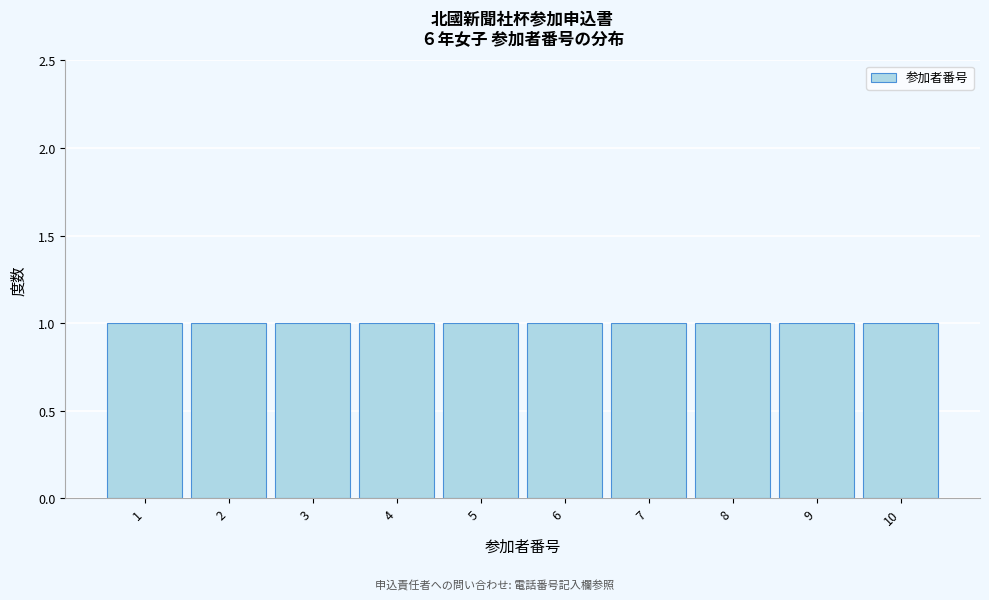

Reading left to right, transcribe this chart: for each bar, give the range it covers on the x-axis and its height. The values are not printed on the chart, so give them approximately, as read against the axis.

0.5 to 1.5: 1
1.5 to 2.5: 1
2.5 to 3.5: 1
3.5 to 4.5: 1
4.5 to 5.5: 1
5.5 to 6.5: 1
6.5 to 7.5: 1
7.5 to 8.5: 1
8.5 to 9.5: 1
9.5 to 10.5: 1